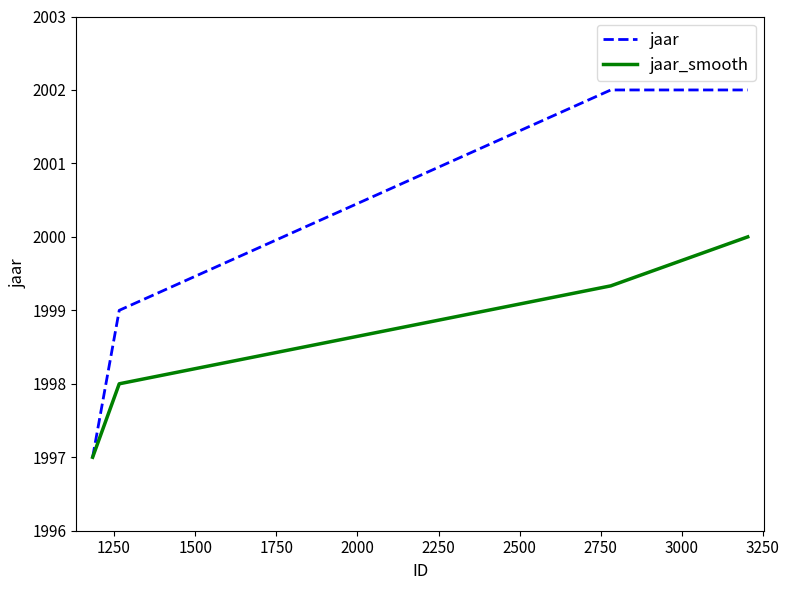

List the series in order of their peak value, lowest first.

jaar_smooth, jaar